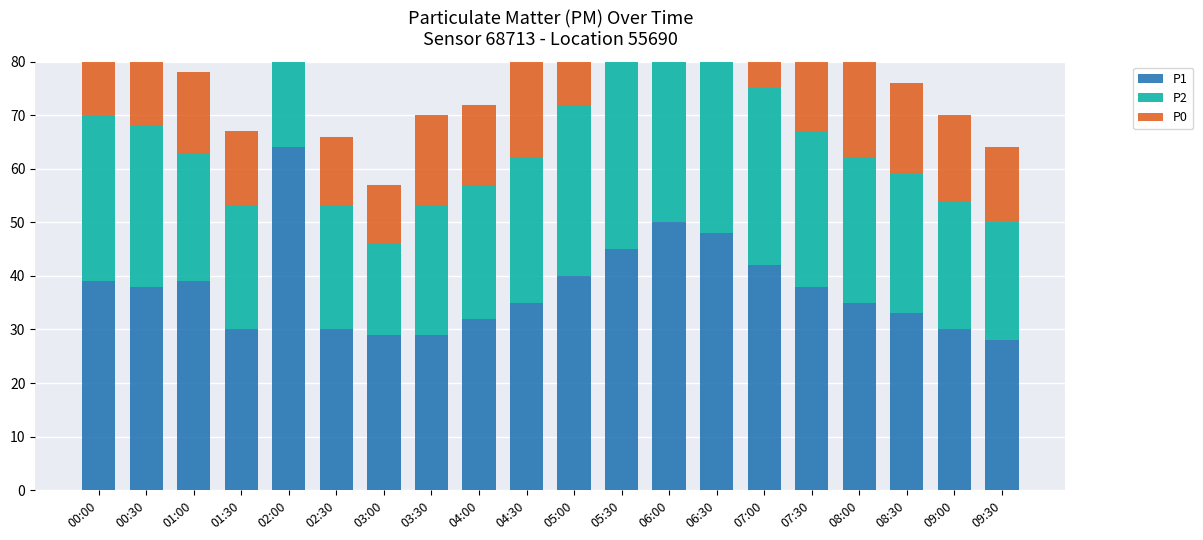

What is the difference between the P2 values at 03:30 and 05:30?

12